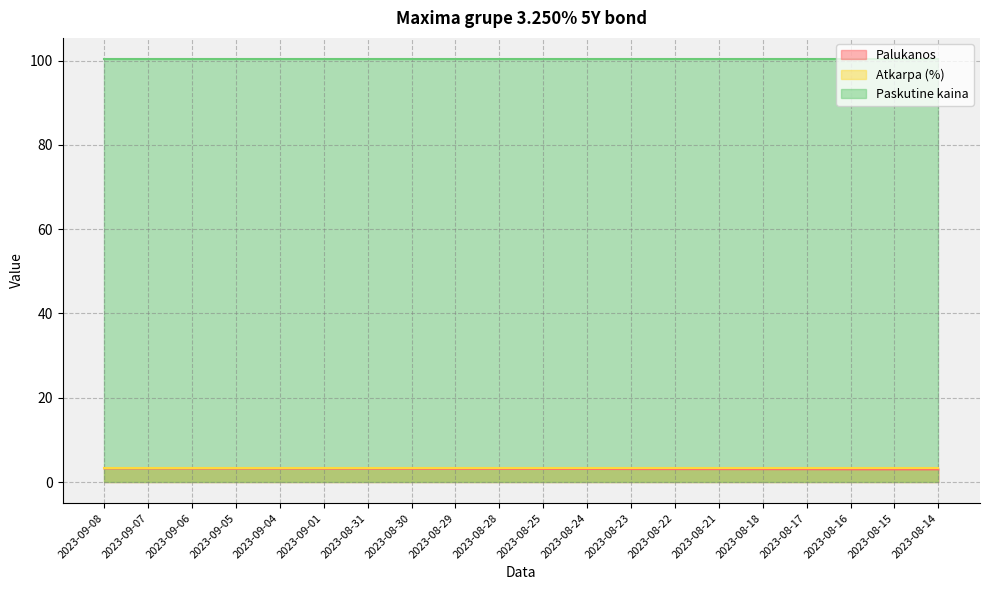

Between 2023-08-29 and 2023-08-28, which series saw the biggest shift?

Palukanos